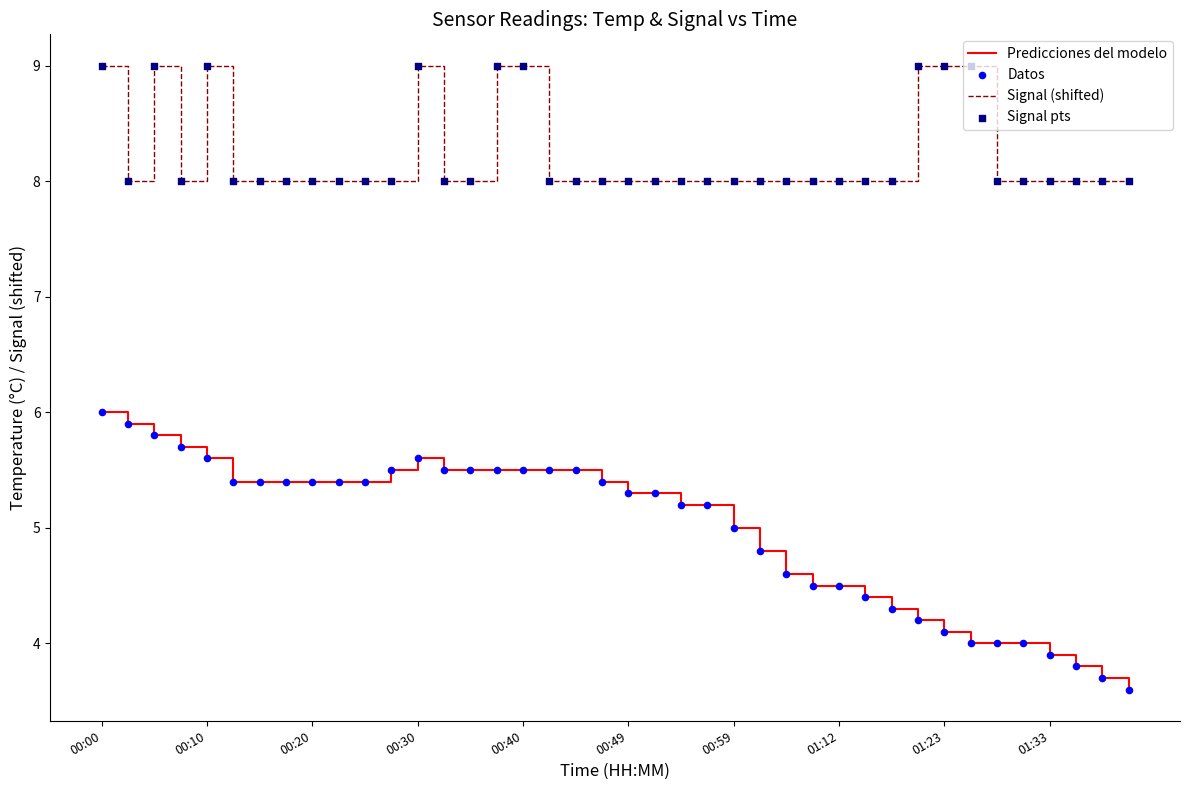

Which series has the widest spread of values?

Predicciones del modelo